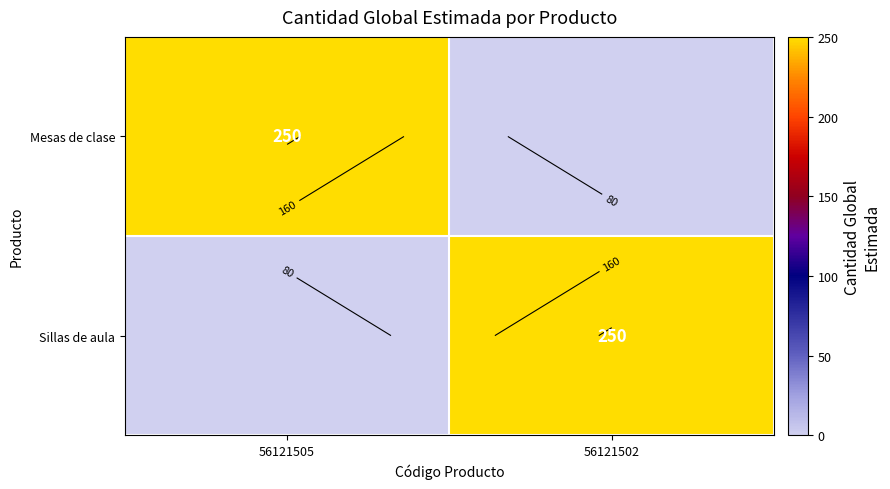

At how many categories does at least one series exceed 85?

2